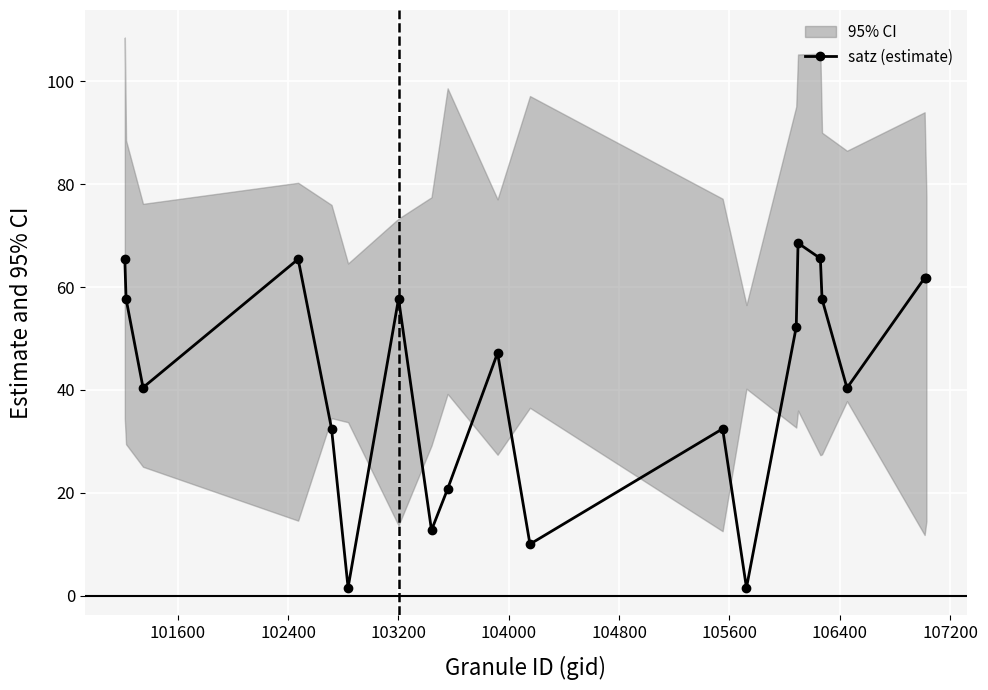

True or false: satz (estimate) has more than 0 interior local peaks.

True